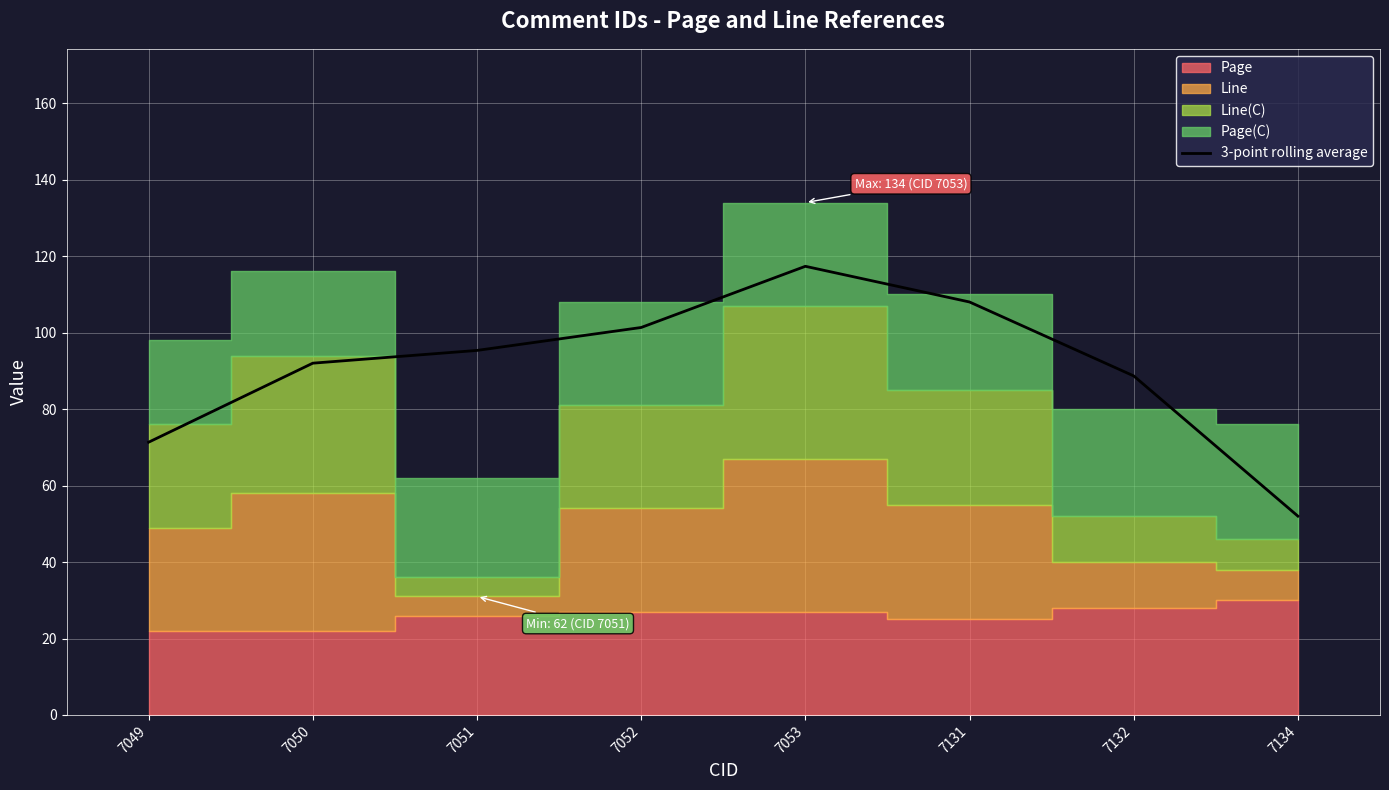

Does the chart display data point markers on the line(s)?

No